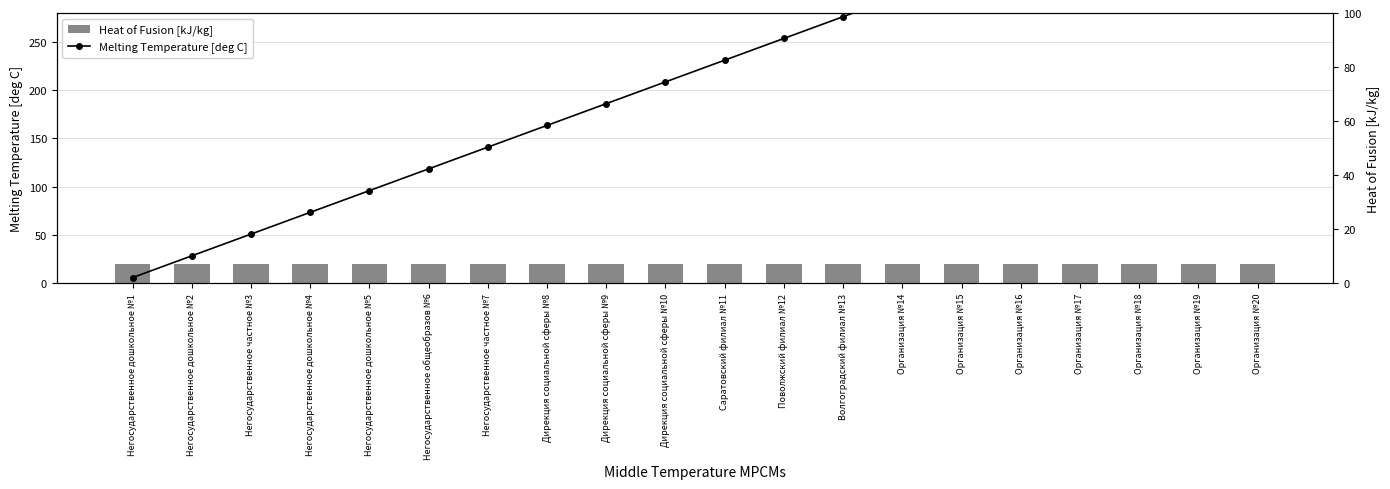

The value of Heat of Fusion [kJ/kg] at Негосударственное дошкольное №5 is 26.1. True or false?

False